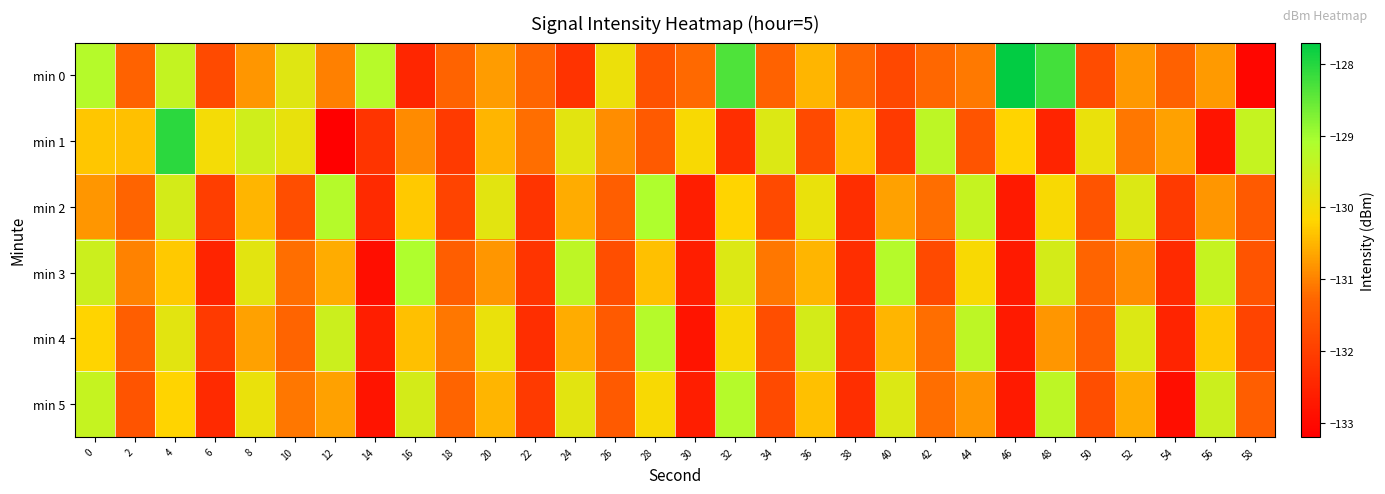

Reading right to left, extract all data points from this chart.

min 0: 58=-133.1	56=-130.8	54=-131.4	52=-130.8	50=-131.7	48=-128.2	46=-127.7	44=-131.1	42=-131.3	40=-131.8	38=-131.3	36=-130.5	34=-131.3	32=-128.3	30=-131.2	28=-131.6	26=-129.9	24=-132.2	22=-131.3	20=-130.7	18=-131.3	16=-132.5	14=-129.2	12=-131.0	10=-129.7	8=-130.8	6=-131.8	4=-129.4	2=-131.3	0=-129.2
min 1: 58=-129.4	56=-132.8	54=-130.7	52=-131.1	50=-129.9	48=-132.5	46=-130.2	44=-131.6	42=-129.3	40=-132.1	38=-130.4	36=-131.8	34=-129.7	32=-132.3	30=-130.1	28=-131.5	26=-130.9	24=-129.8	22=-131.2	20=-130.5	18=-132.1	16=-130.9	14=-132.2	12=-133.2	10=-129.9	8=-129.5	6=-130.0	4=-128.0	2=-130.4	0=-130.3
min 2: 58=-131.5	56=-130.8	54=-132.1	52=-129.7	50=-131.6	48=-130.1	46=-132.7	44=-129.4	42=-131.2	40=-130.7	38=-132.3	36=-129.9	34=-131.8	32=-130.2	30=-132.6	28=-129.1	26=-131.4	24=-130.6	22=-132.2	20=-129.8	18=-131.9	16=-130.3	14=-132.4	12=-129.2	10=-131.7	8=-130.5	6=-132.0	4=-129.6	2=-131.3	0=-130.8
min 3: 58=-131.6	56=-129.4	54=-132.4	52=-130.9	50=-131.3	48=-129.6	46=-132.7	44=-130.1	42=-131.8	40=-129.2	38=-132.3	36=-130.5	34=-131.1	32=-129.7	30=-132.6	28=-130.4	26=-131.7	24=-129.3	22=-132.2	20=-130.8	18=-131.4	16=-129.1	14=-132.9	12=-130.6	10=-131.2	8=-129.8	6=-132.5	4=-130.3	2=-131.0	0=-129.5
min 4: 58=-131.9	56=-130.3	54=-132.5	52=-129.7	50=-131.4	48=-130.8	46=-132.7	44=-129.3	42=-131.2	40=-130.5	38=-132.2	36=-129.6	34=-131.7	32=-130.1	30=-132.8	28=-129.2	26=-131.5	24=-130.6	22=-132.3	20=-129.9	18=-131.1	16=-130.4	14=-132.6	12=-129.5	10=-131.3	8=-130.7	6=-132.1	4=-129.8	2=-131.4	0=-130.2
min 5: 58=-131.4	56=-129.5	54=-132.9	52=-130.6	50=-131.7	48=-129.3	46=-132.7	44=-130.8	42=-131.2	40=-129.7	38=-132.3	36=-130.4	34=-131.8	32=-129.2	30=-132.6	28=-130.1	26=-131.5	24=-129.8	22=-132.1	20=-130.5	18=-131.3	16=-129.6	14=-132.8	12=-130.7	10=-131.1	8=-129.9	6=-132.4	4=-130.2	2=-131.6	0=-129.4